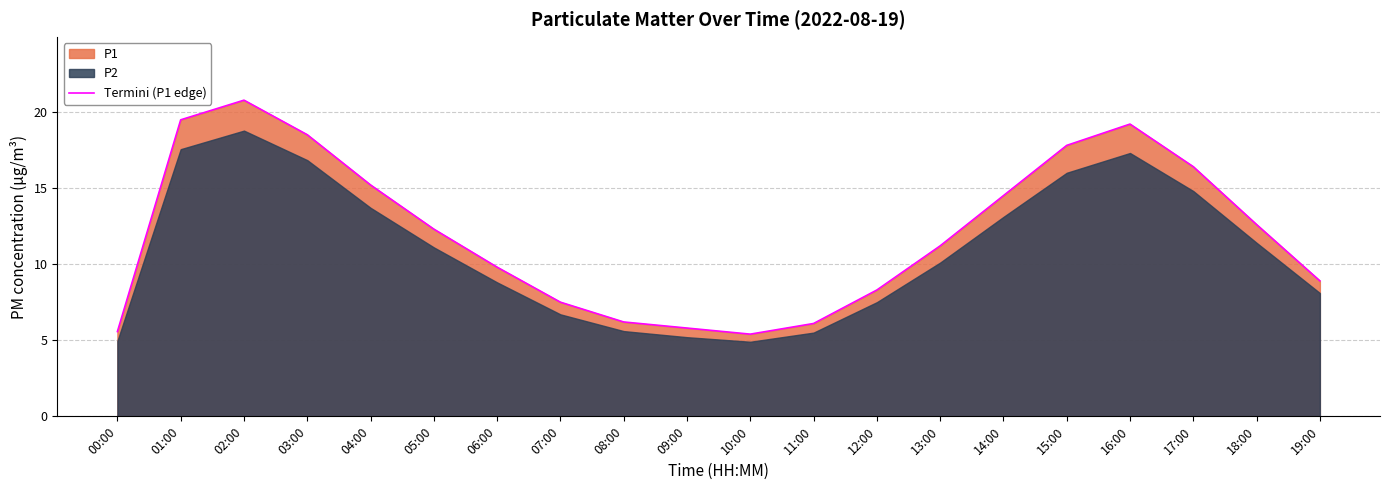

The chart shows a value of 5.6 at 01:00. True or false?

False